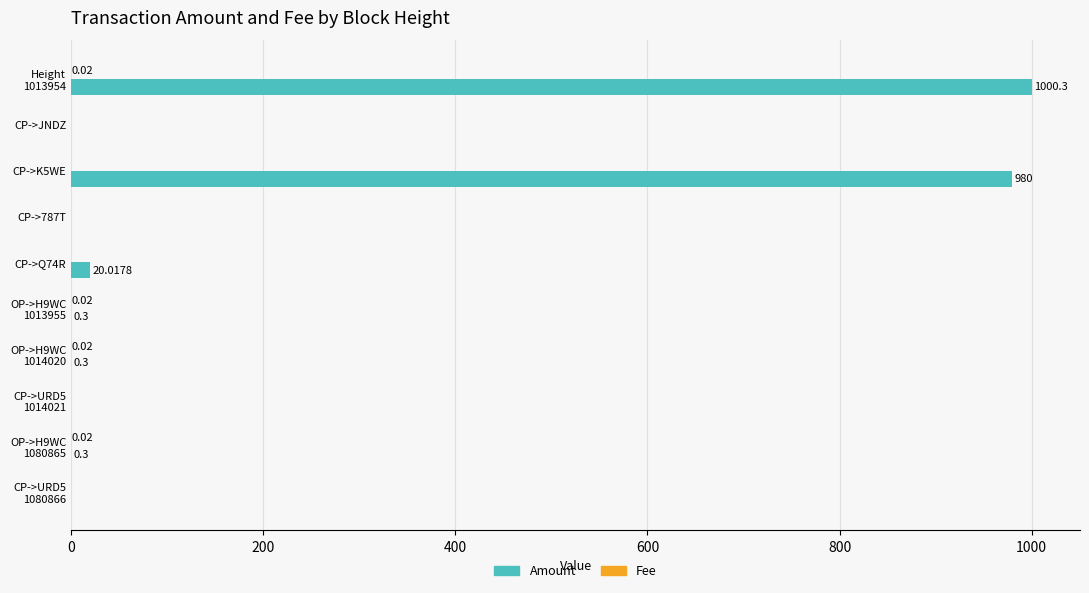

What is the average value of the Amount series?

200.1